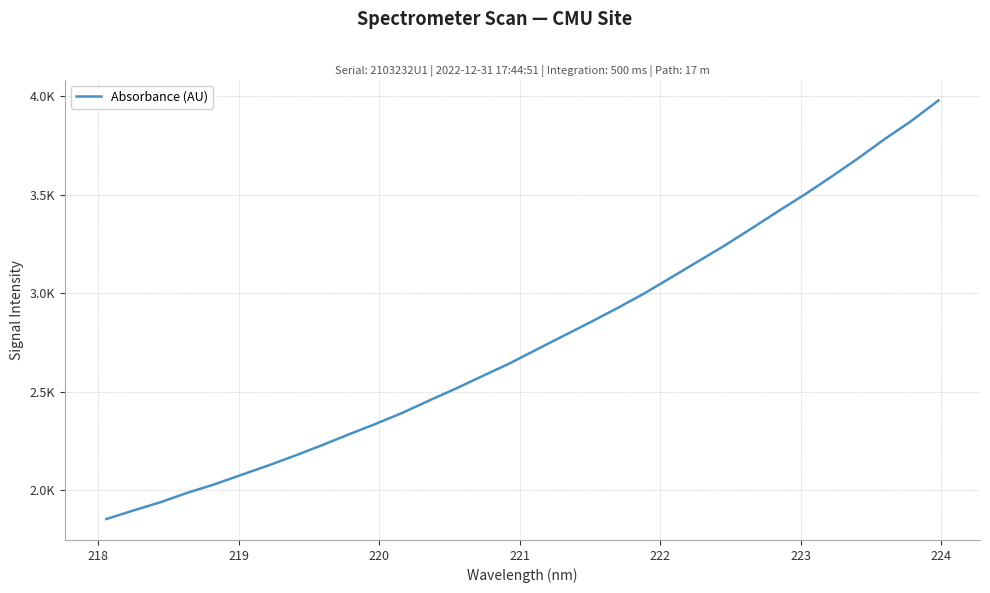

Does the chart display data point markers on the line(s)?

No